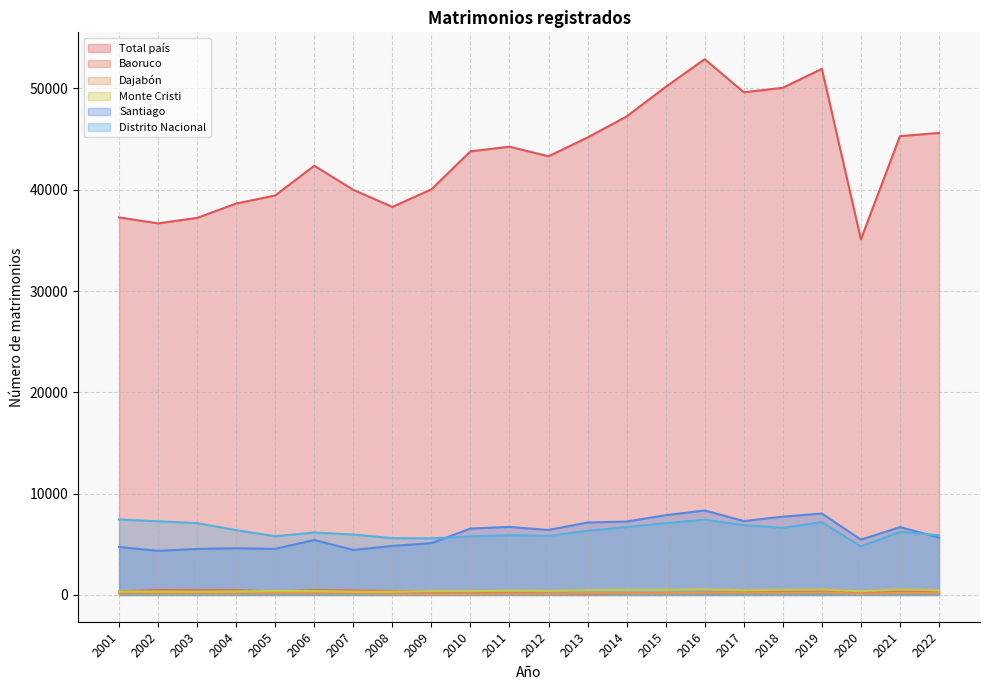

True or false: Total país and Santiago intersect in this chart.

False